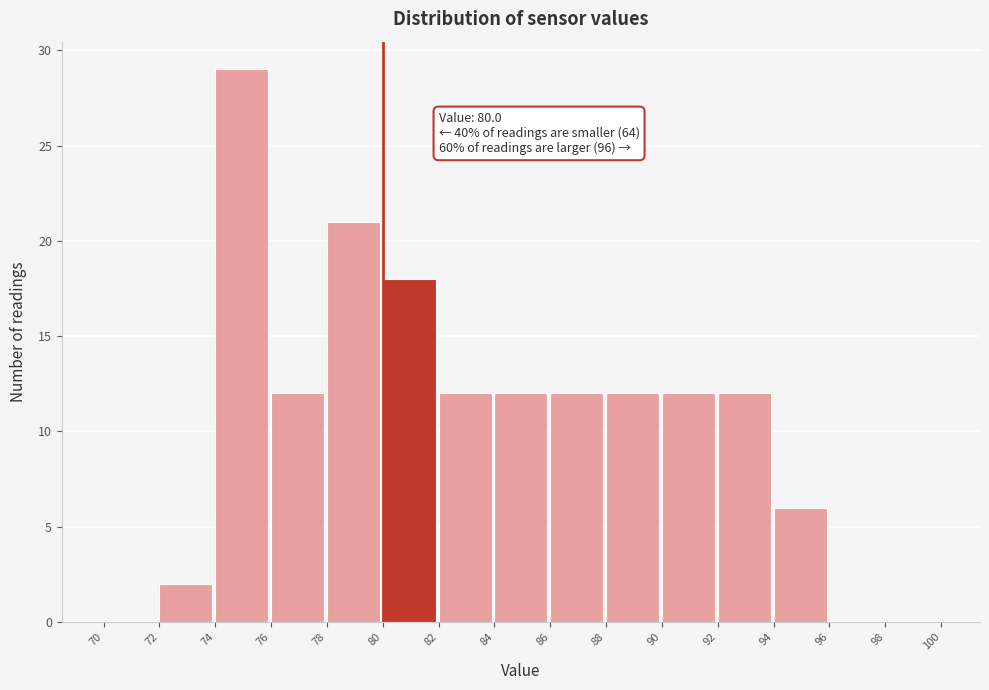

Over which range of the x-axis is the bar tallest?

74 to 76